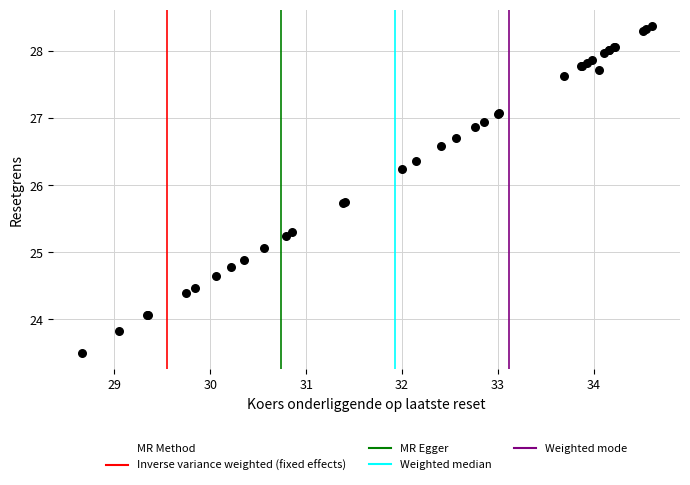

What Y value in the scatter plot is closest to 25?

25.1